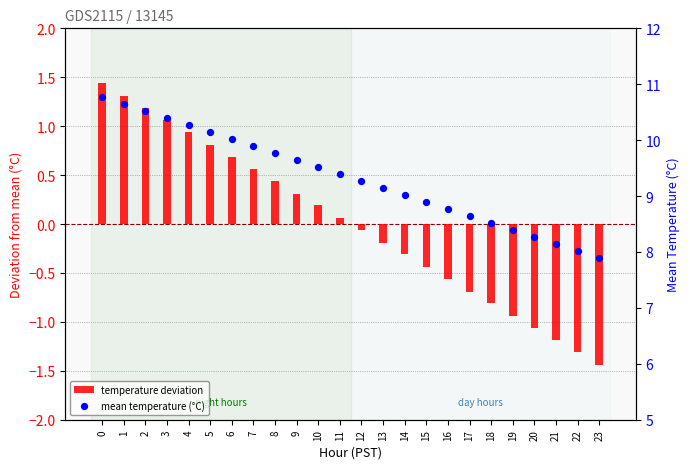

Which series contains the lowest Y value?

temperature deviation